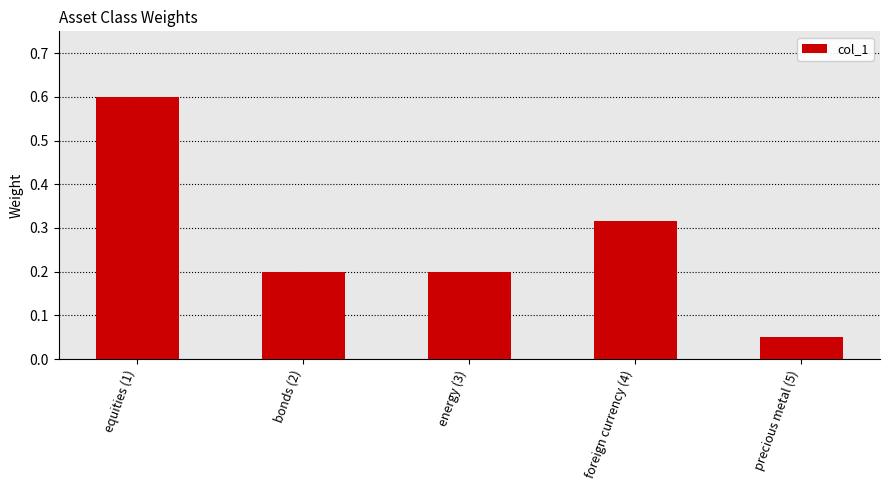

Is it true that the value at foreign currency (4) is 0.4?

False